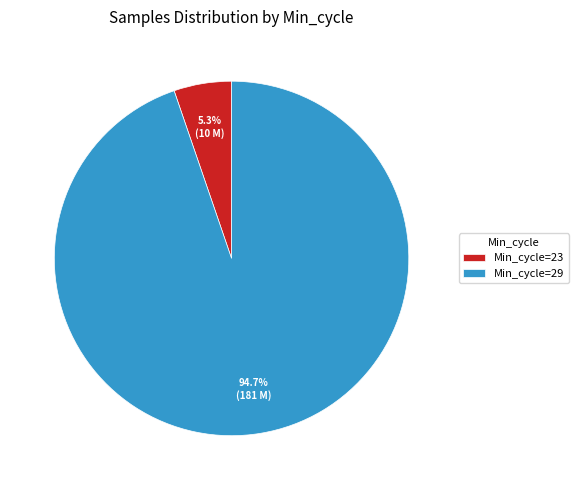

Rank the categories by value from highest to lowest.

Min_cycle=29, Min_cycle=23